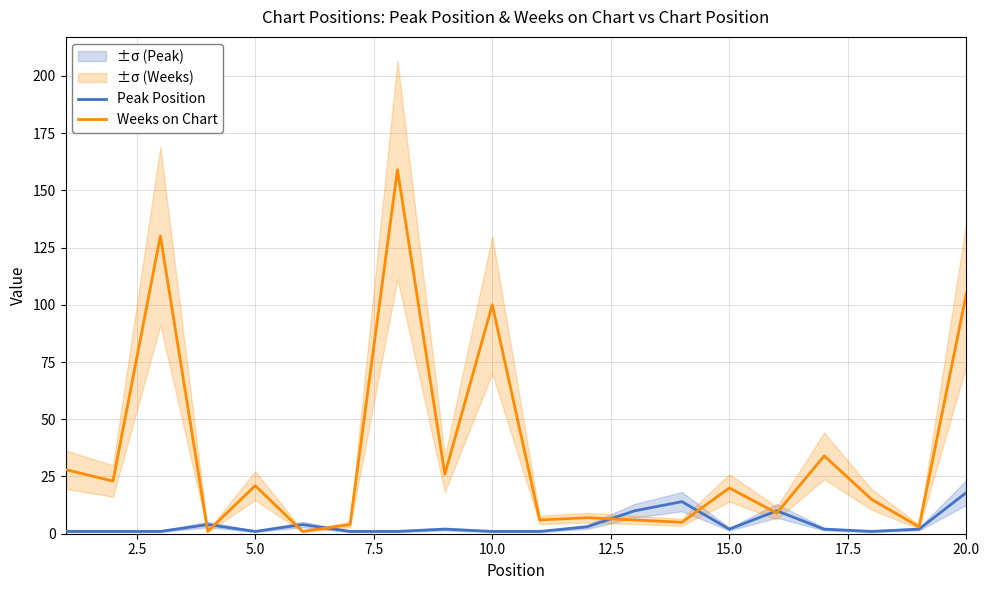

Is it true that Weeks on Chart equals 23 at 10.0?

False